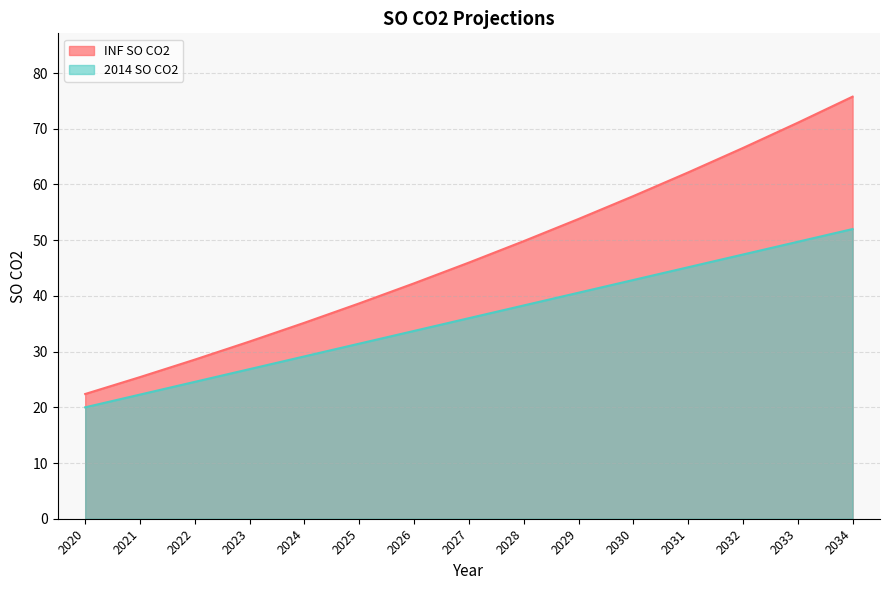

What is the maximum value shown in the chart?

75.8